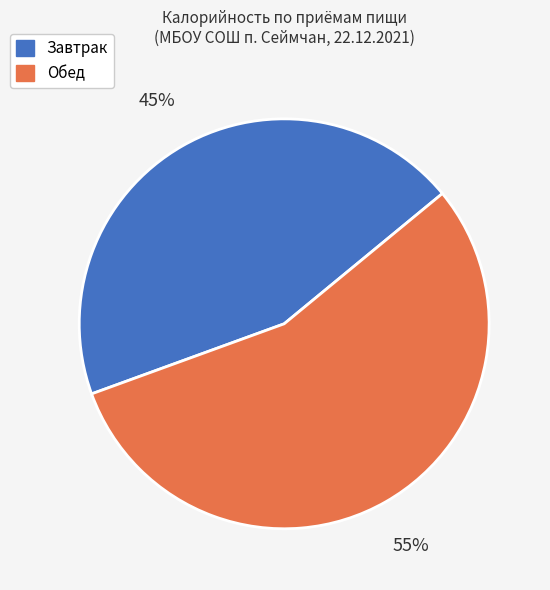

Does any single category account for the majority?

Yes